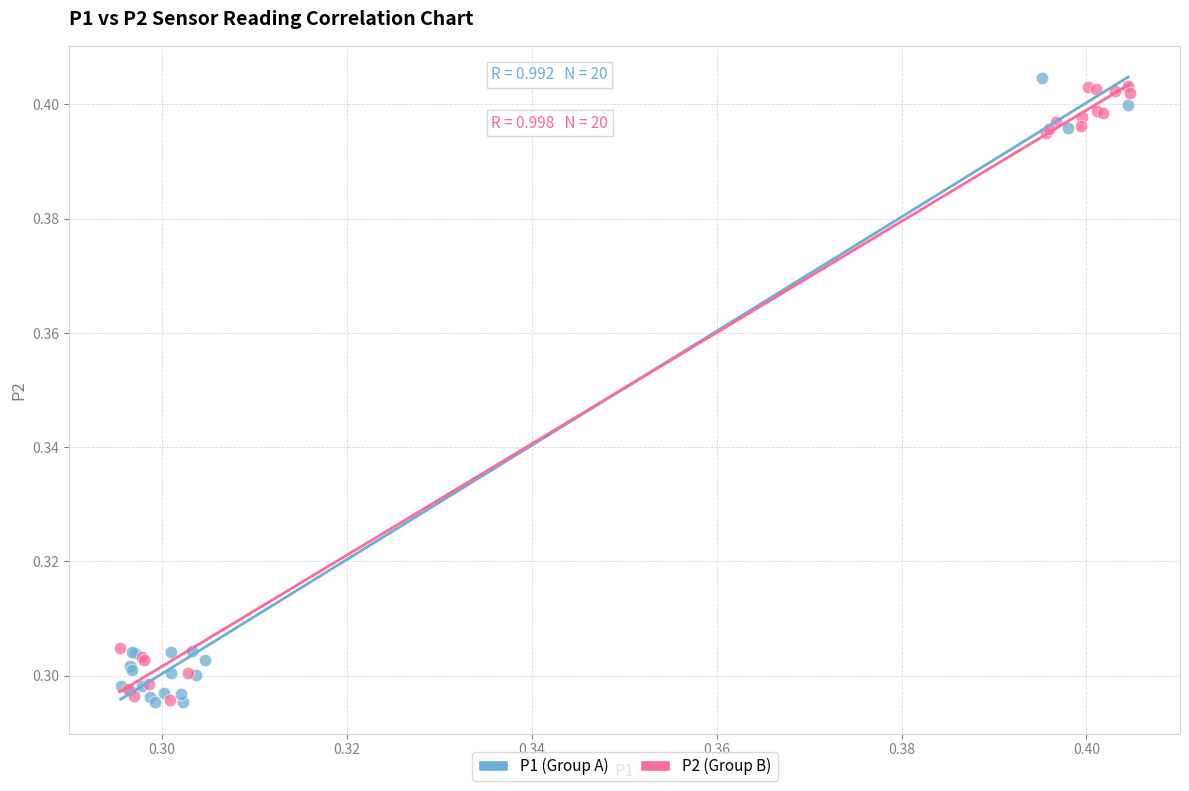

What are all the series names shown in the legend?

P1 (Group A), P2 (Group B)